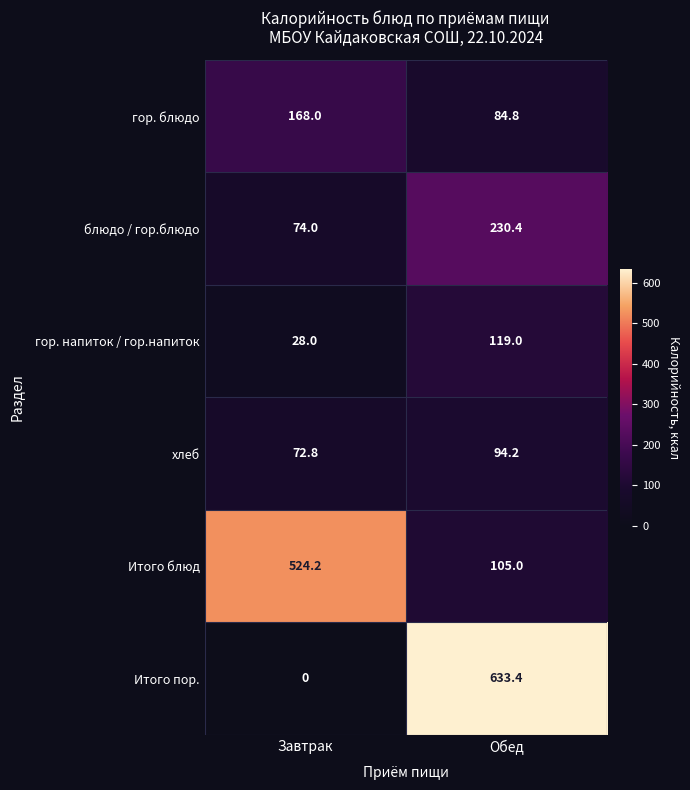

Between Завтрак and Обед, which series saw the biggest shift?

Итого пор.